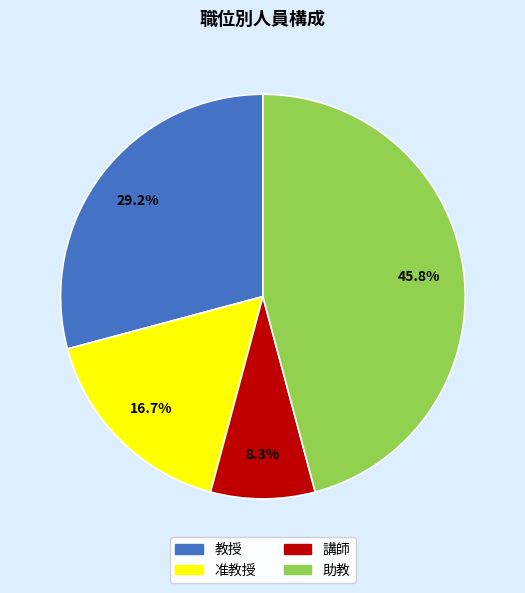

Is 教授 the majority of the pie?

No